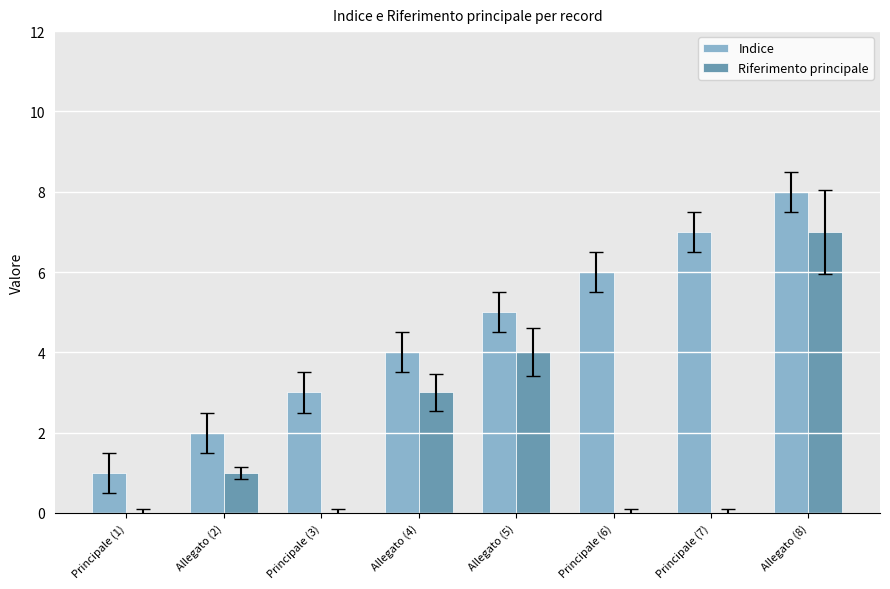

What is the highest value of the Indice series?

8